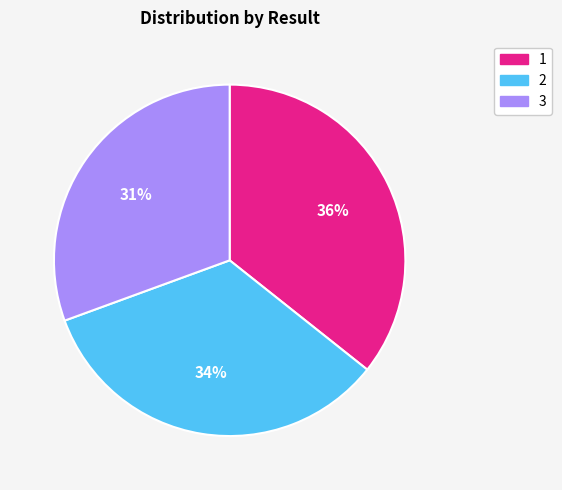

How many segments does this pie chart have?

3